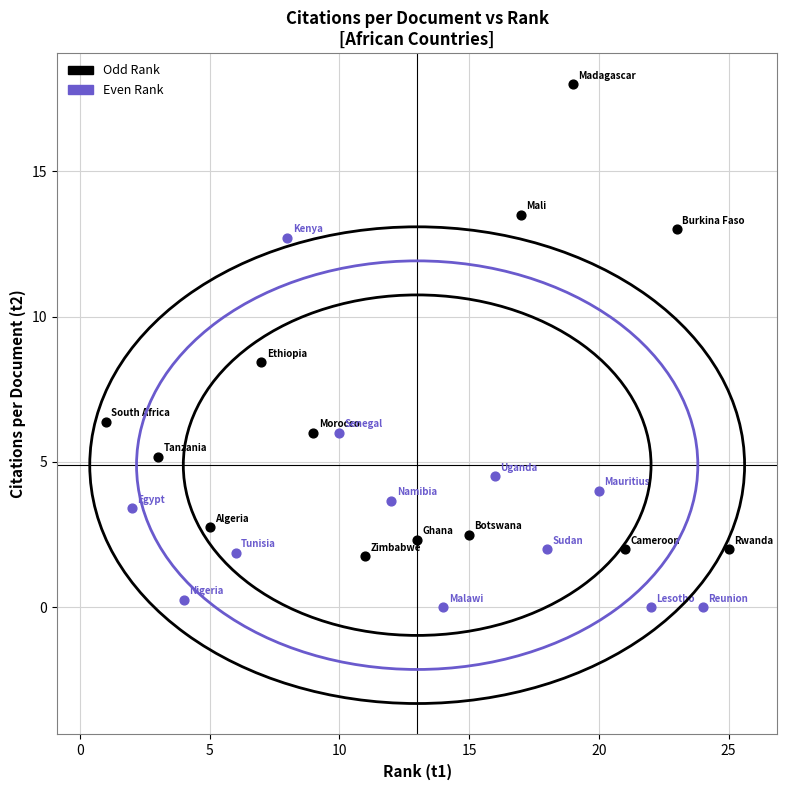

Which series contains the lowest Y value?

Even Rank